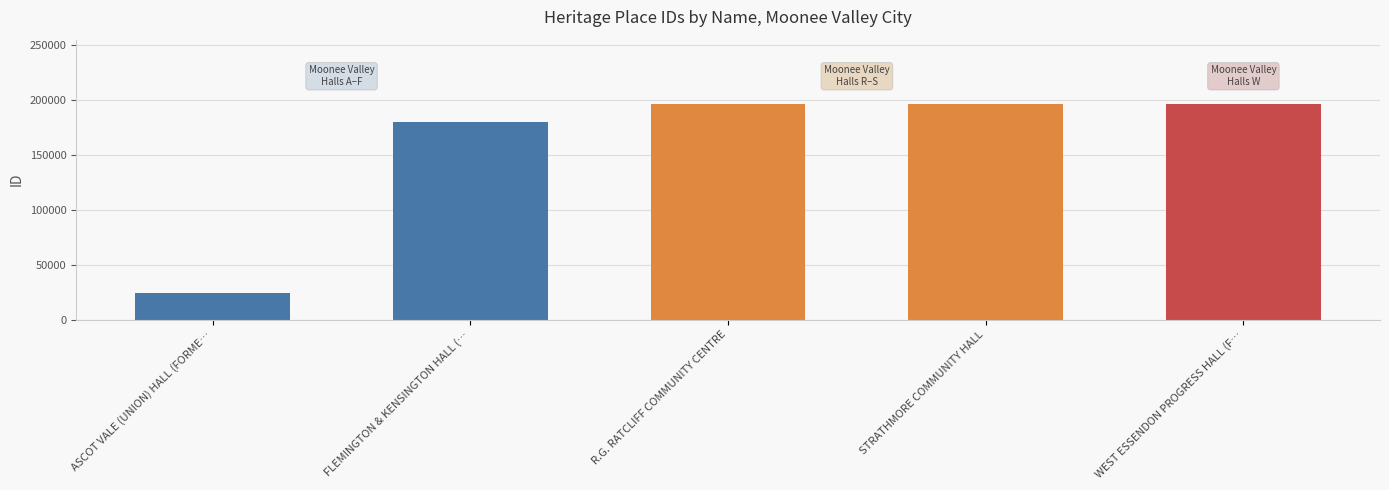

How many bars are there in total?

5